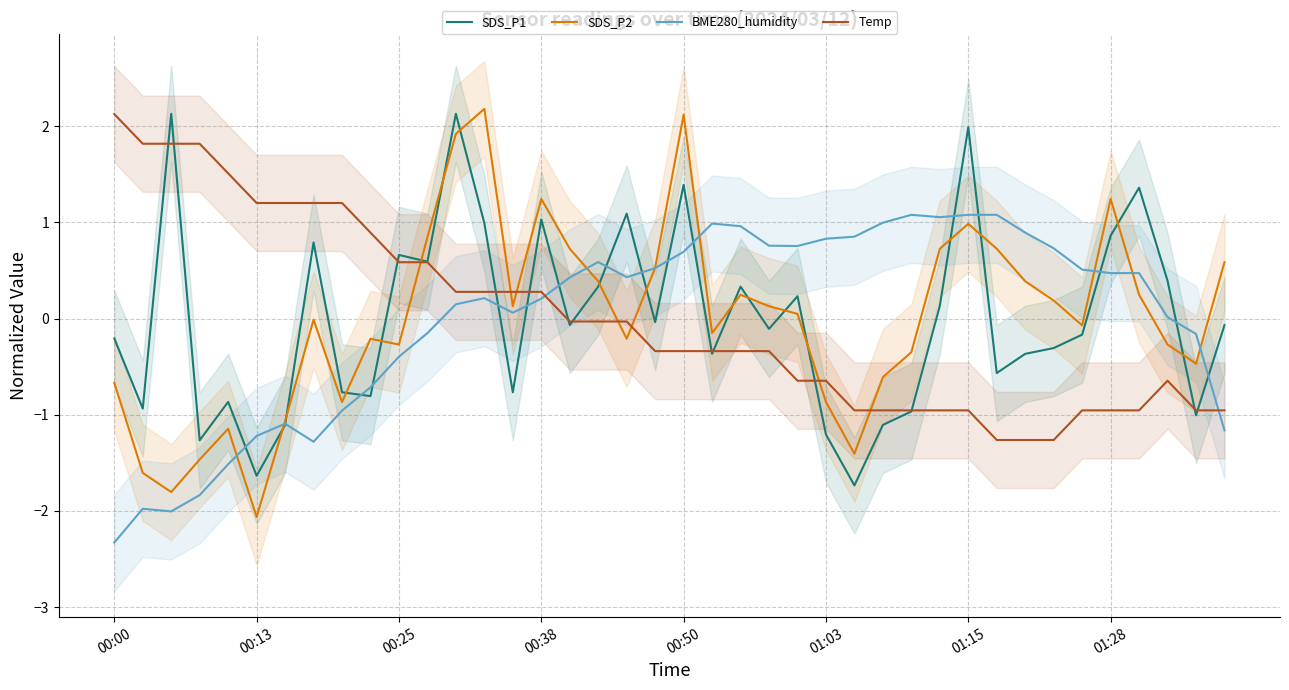

True or false: SDS_P1 has a value of 0.4 at 00:38.

False